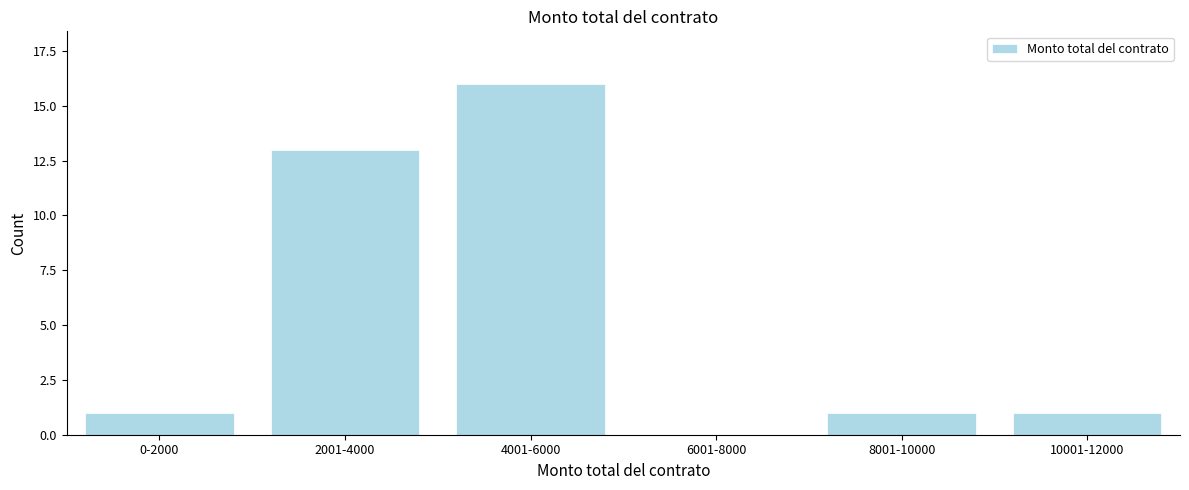

Reading right to left, list all the values displayed in this chart.

10001-12000=1	8001-10000=1	6001-8000=0	4001-6000=16	2001-4000=13	0-2000=1